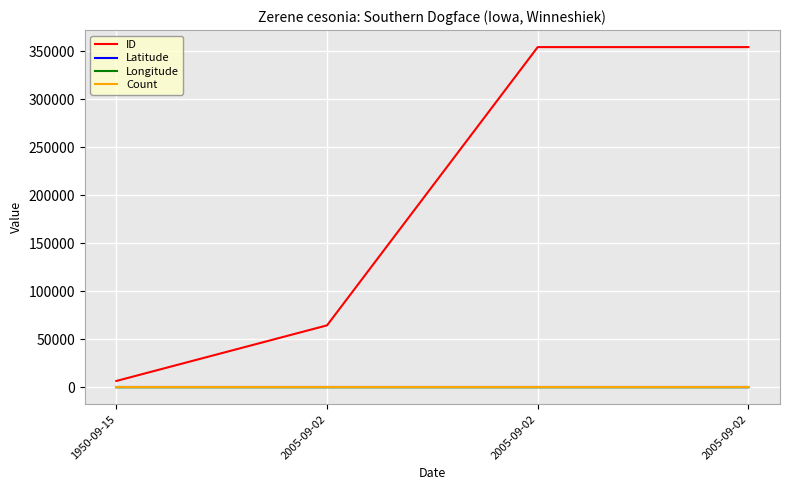

How many lines are shown in the chart?

4